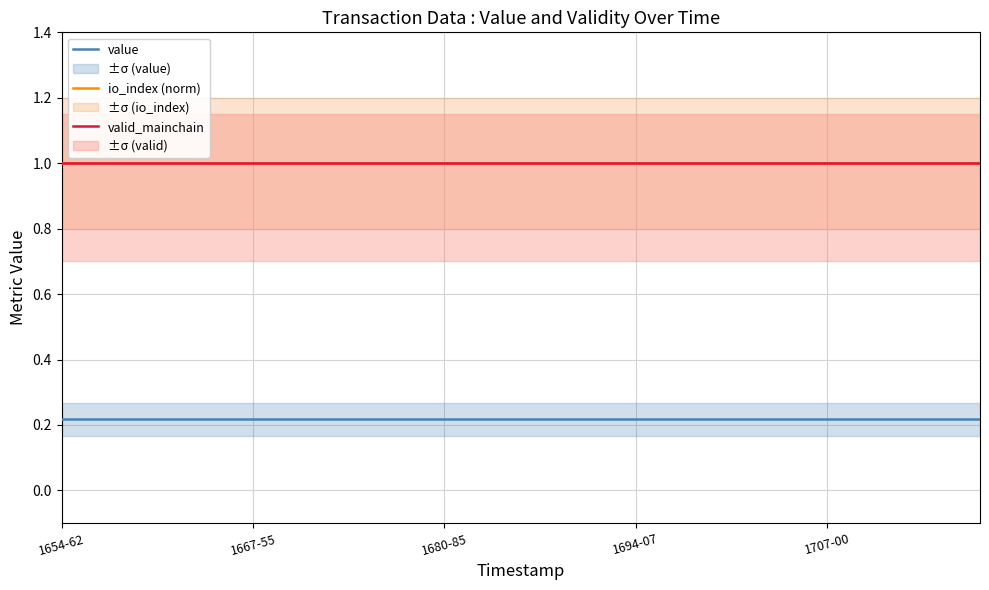

What are all the series names shown in the legend?

value, io_index (norm), valid_mainchain